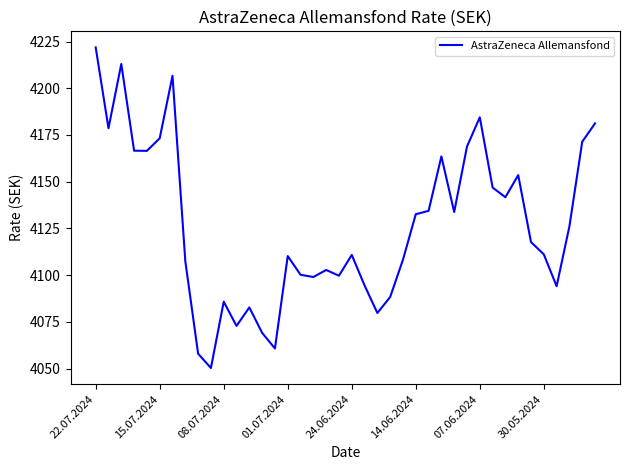

What is the smallest value displayed?

4050.3